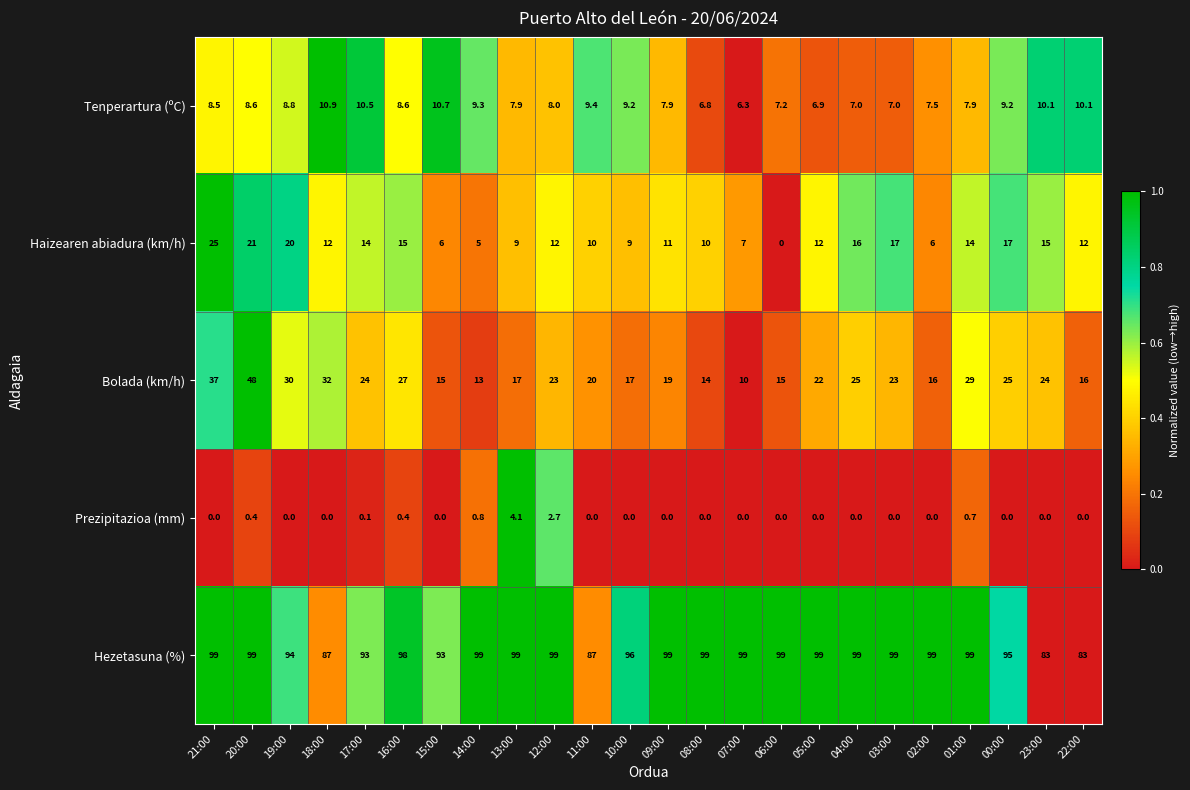

Between 15:00 and 14:00, which series saw the biggest shift?

Hezetasuna (%)